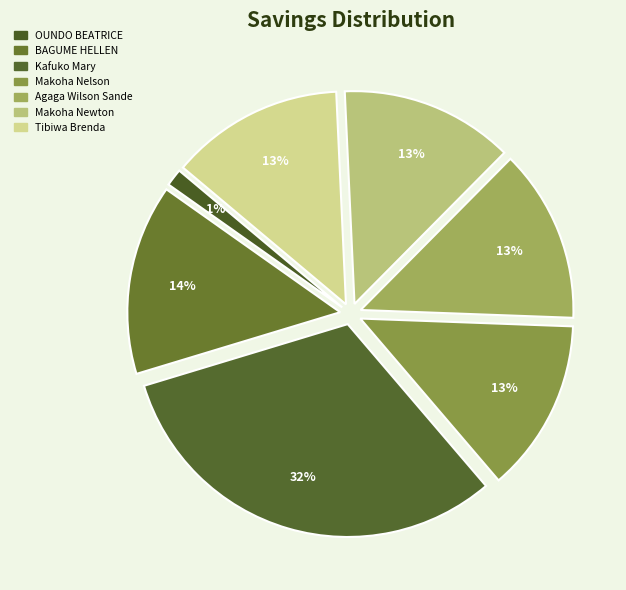

How many segments does this pie chart have?

7